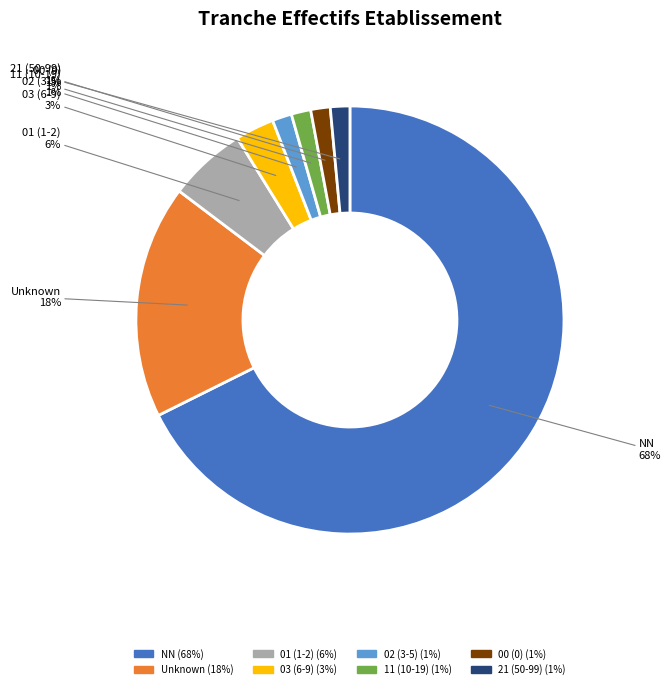

Is there any slice that represents more than half of the pie?

Yes